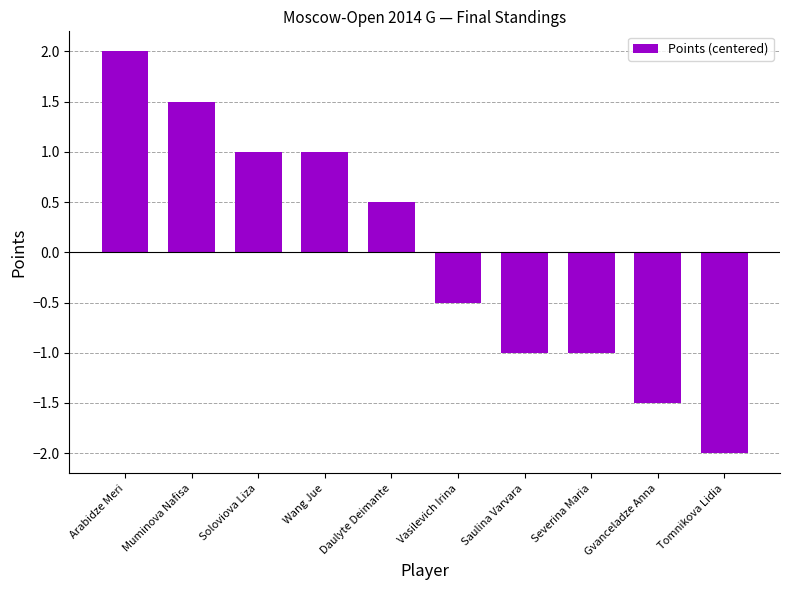

Count the values in the range -1 to 1.

6